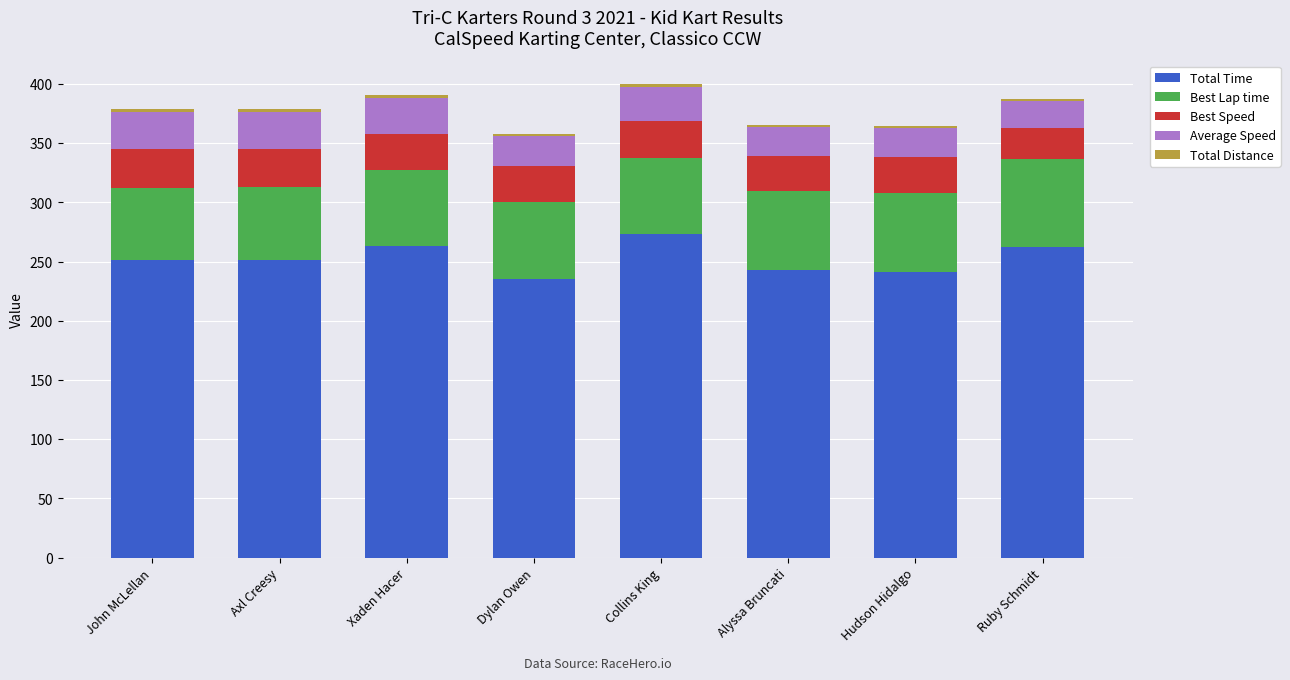

The value of Total Time at Ruby Schmidt is 262.5. True or false?

True